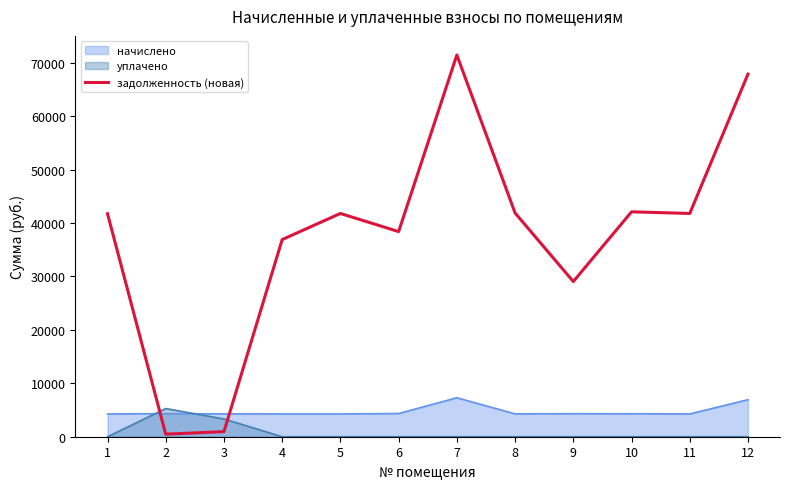

At which category does the chart reach its peak across all series?

7